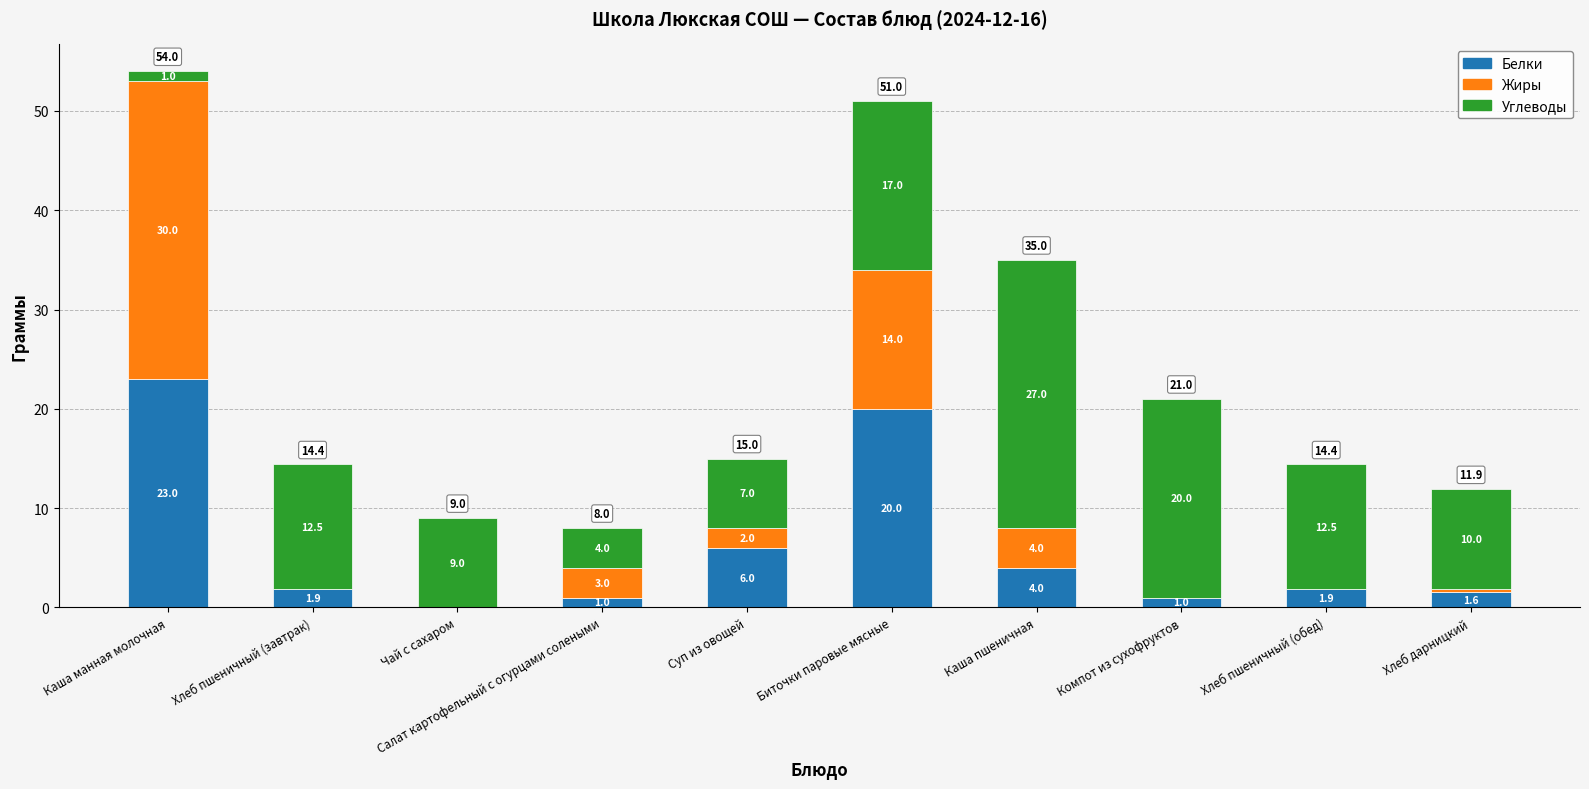

At which label does Белки first exceed 1?

Каша манная молочная